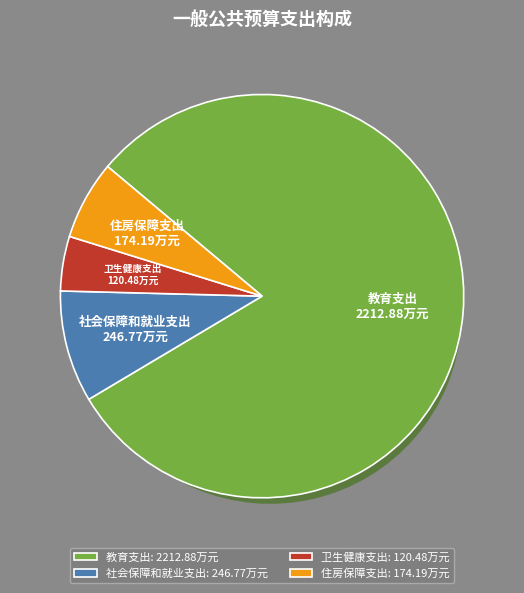

The 社会保障和就业支出 slice represents 9% of the pie. True or false?

True